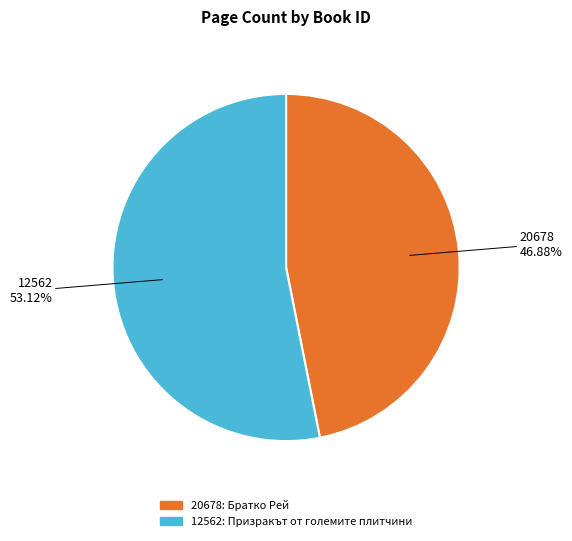

What is the largest slice in the pie chart?

12562